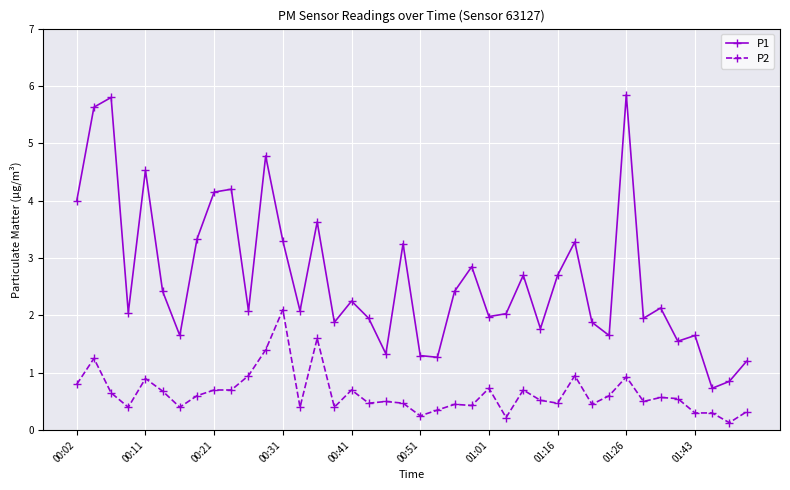

Which series has the largest total across all categories?

P1